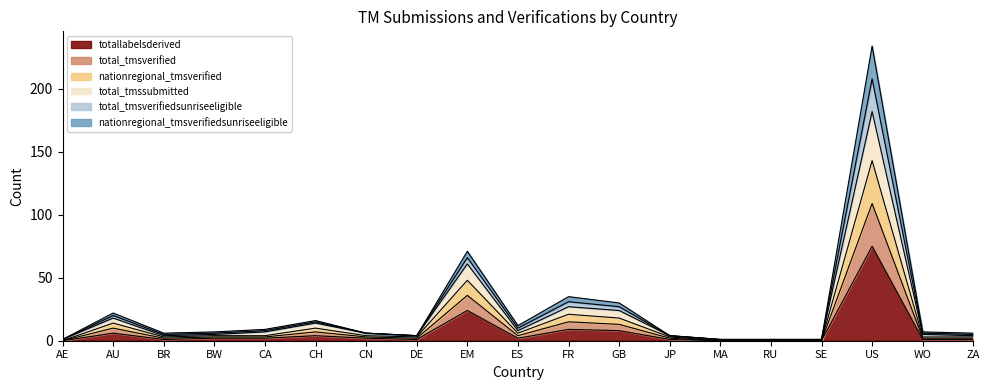

At which category does totallabelsderived reach its first local peak?

AU